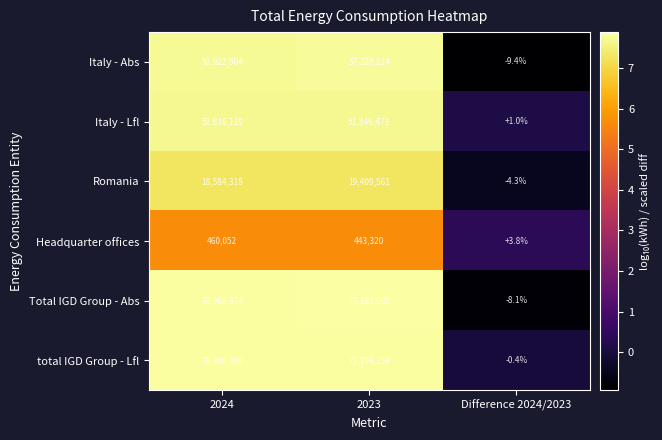

True or false: Headquarter offices has a value of 443320.0 at 2023.

True